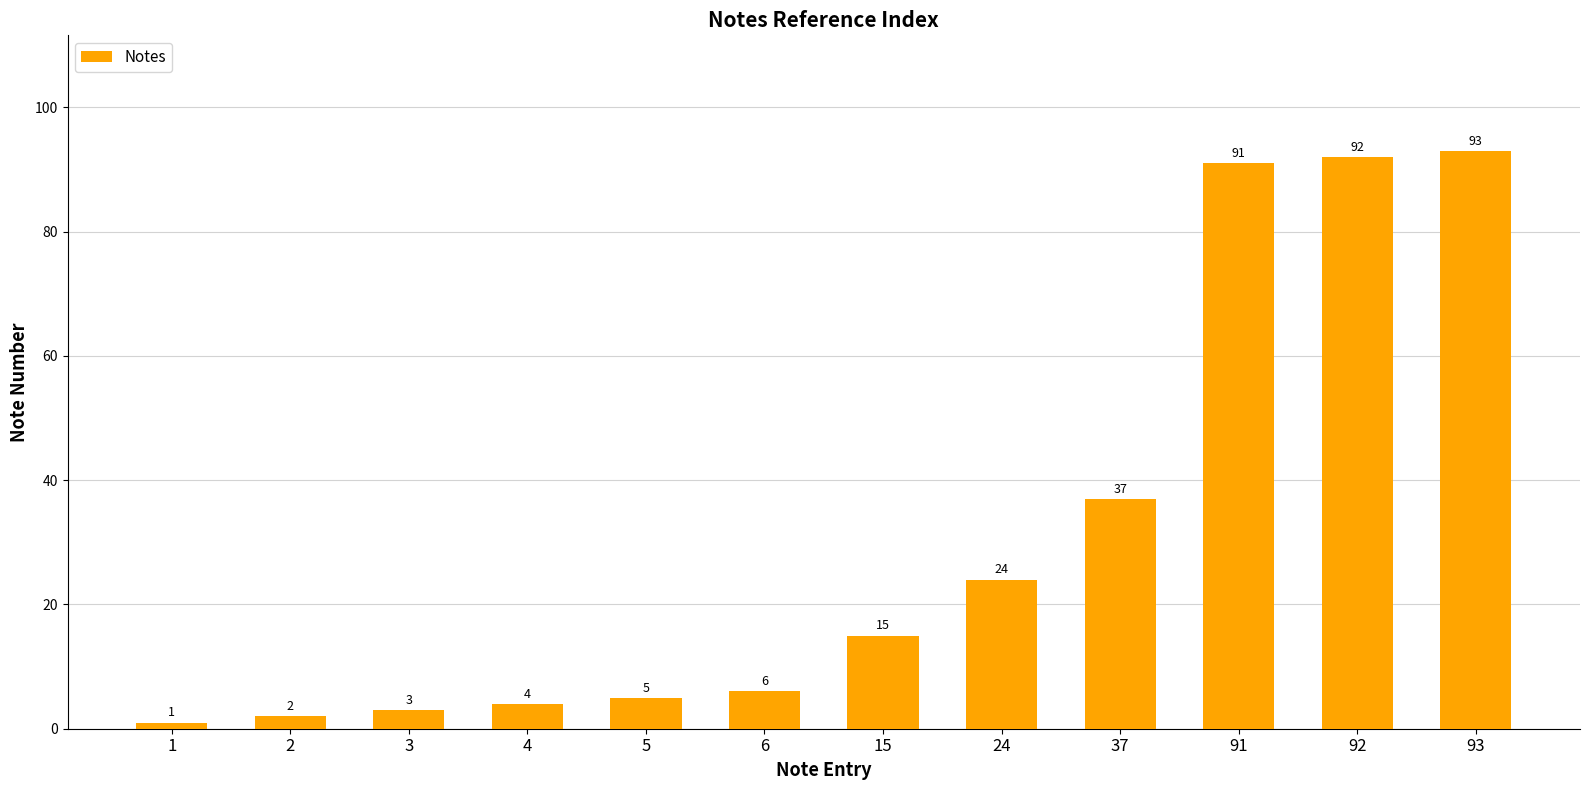

What is the value of the 1st bar from the left?

1